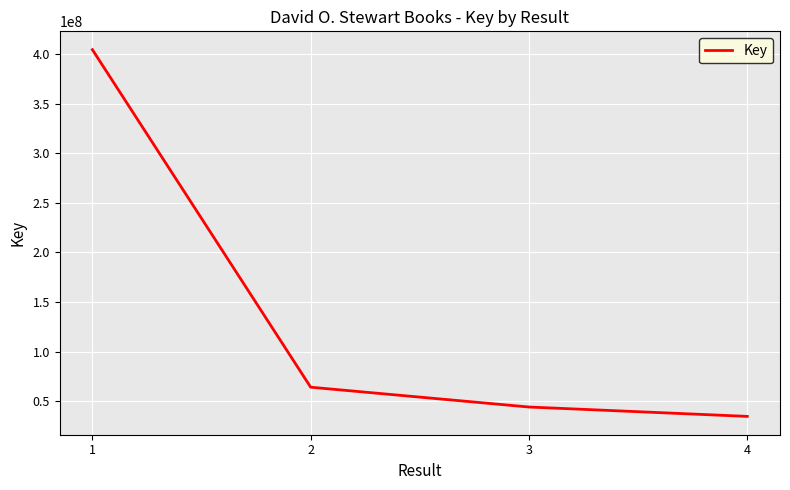

Read the value at 4, to the nearest 50.

34766900